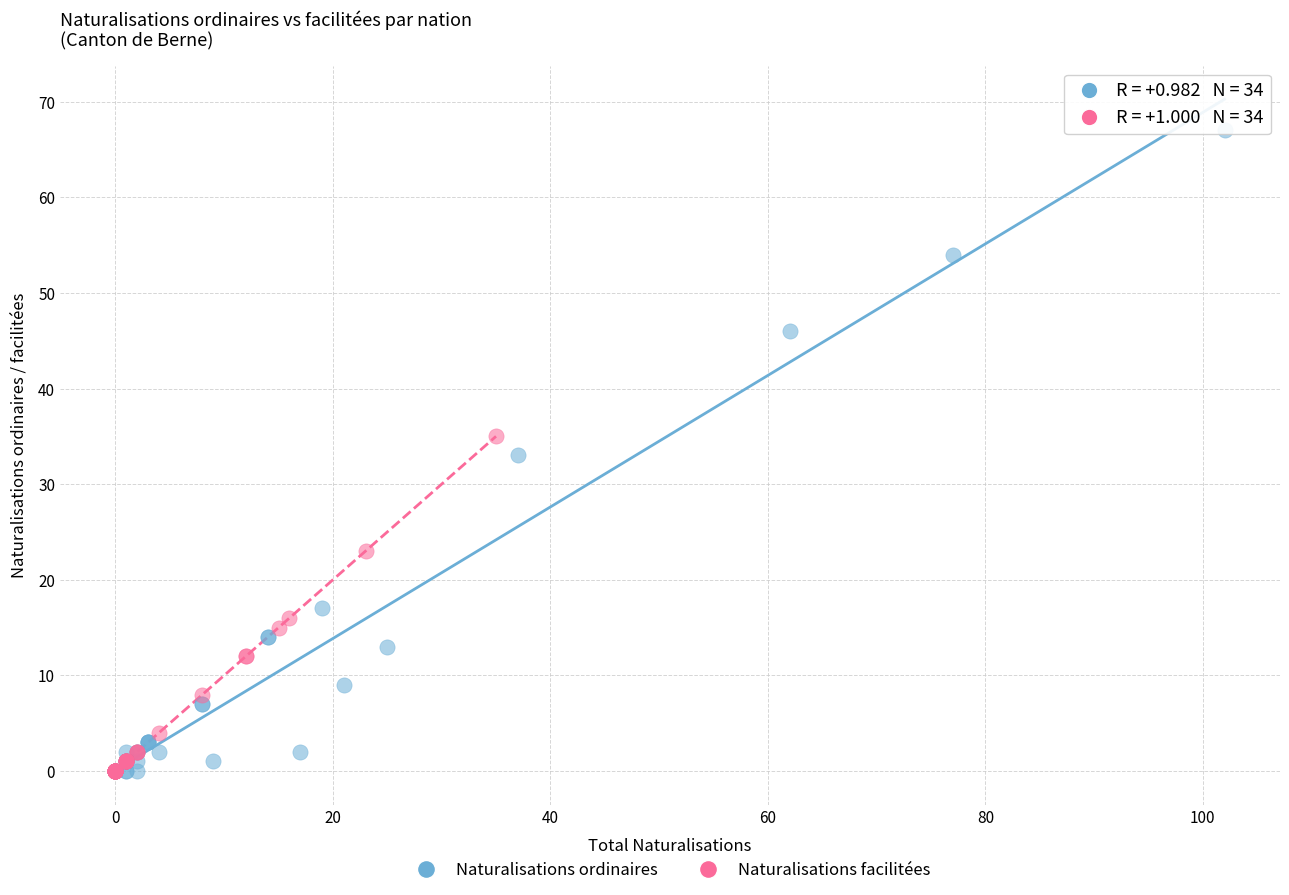

Which series contains the highest Y value?

Naturalisations ordinaires